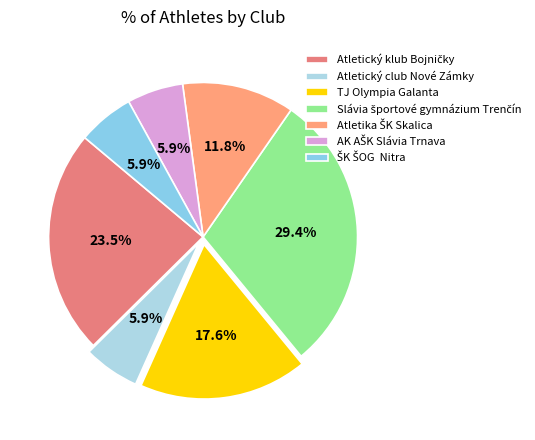

How many slices are in this pie chart?

7